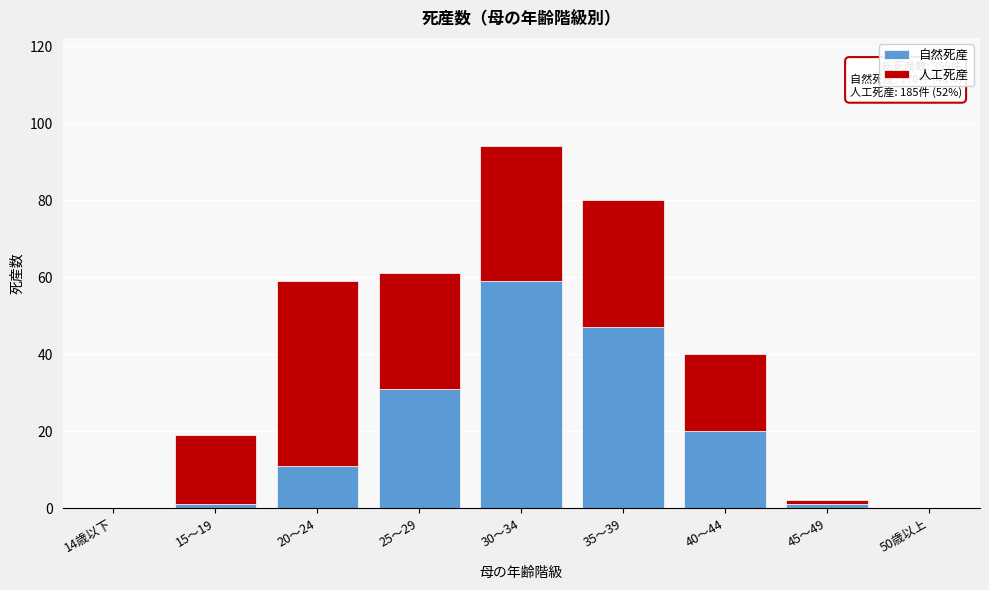

Reading right to left, transcribe the values for 自然死産.

50歳以上=0	45～49=1	40～44=20	35～39=47	30～34=59	25～29=31	20～24=11	15～19=1	14歳以下=0